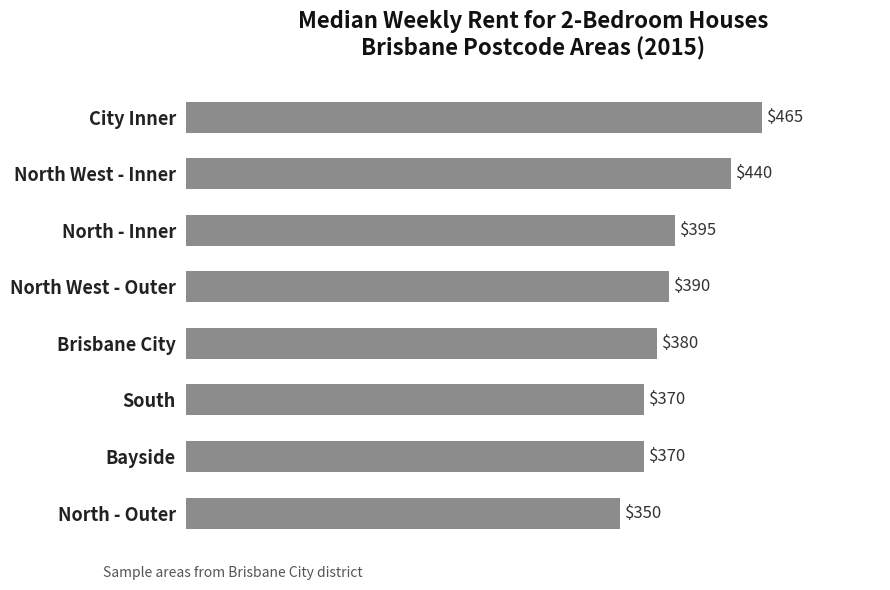

Between City Inner and North West - Outer, which is larger?

City Inner